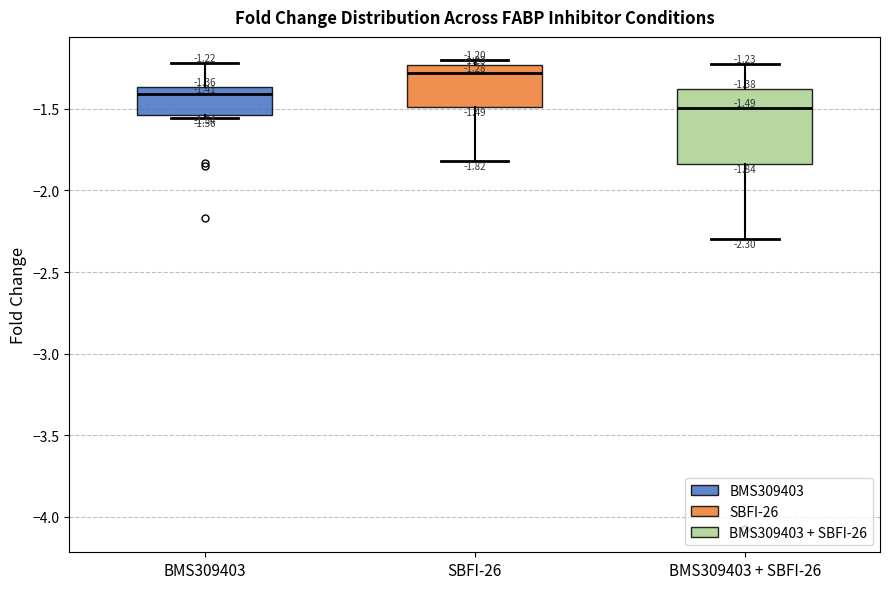

Which box's median line is the highest?

SBFI-26